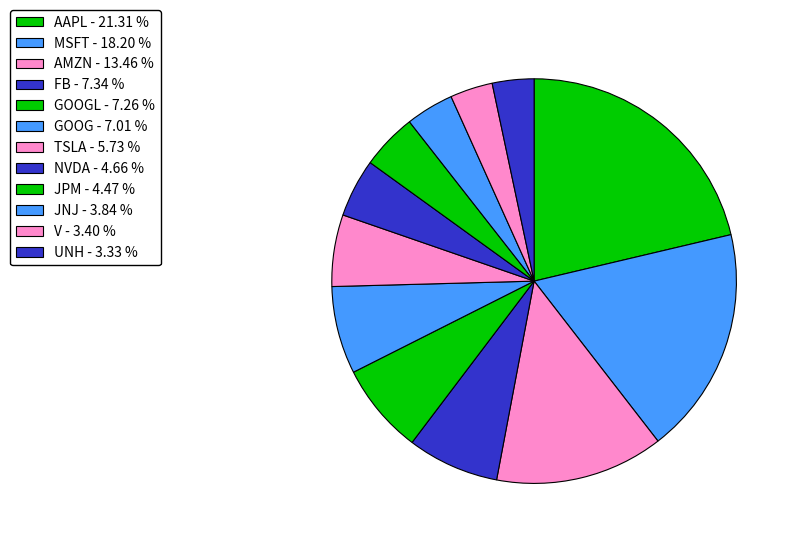

How many segments does this pie chart have?

12